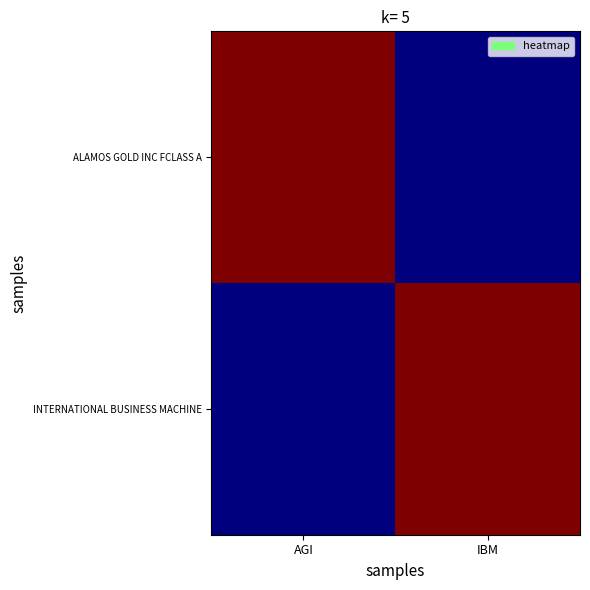

Which series changed the most between AGI and IBM?

ALAMOS GOLD INC FCLASS A